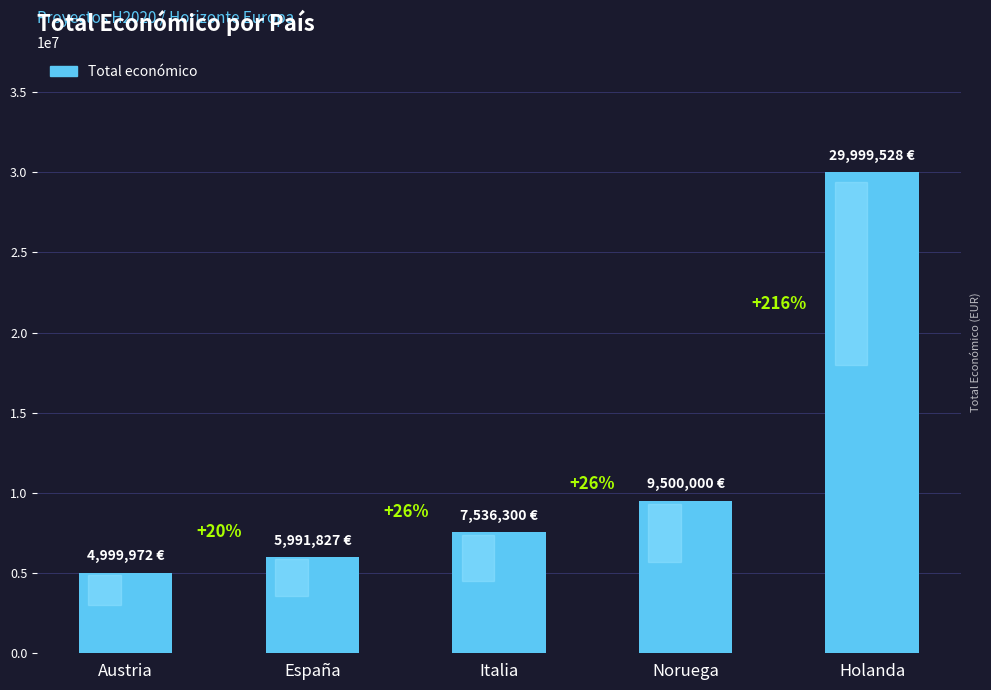

Rank the categories by value from highest to lowest.

Holanda, Noruega, Italia, España, Austria